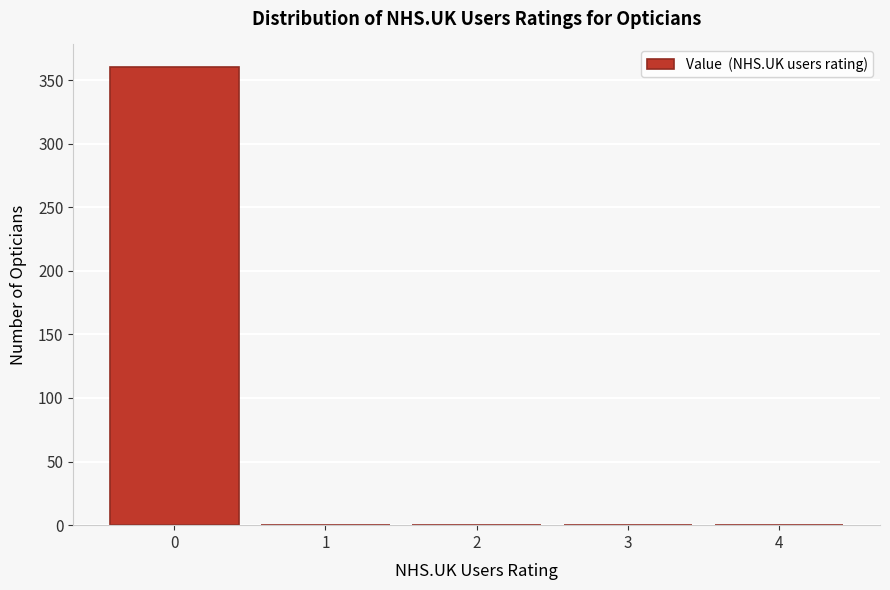

Reading left to right, extract all data points from this chart.

0=360	1=0	2=0	3=0	4=0